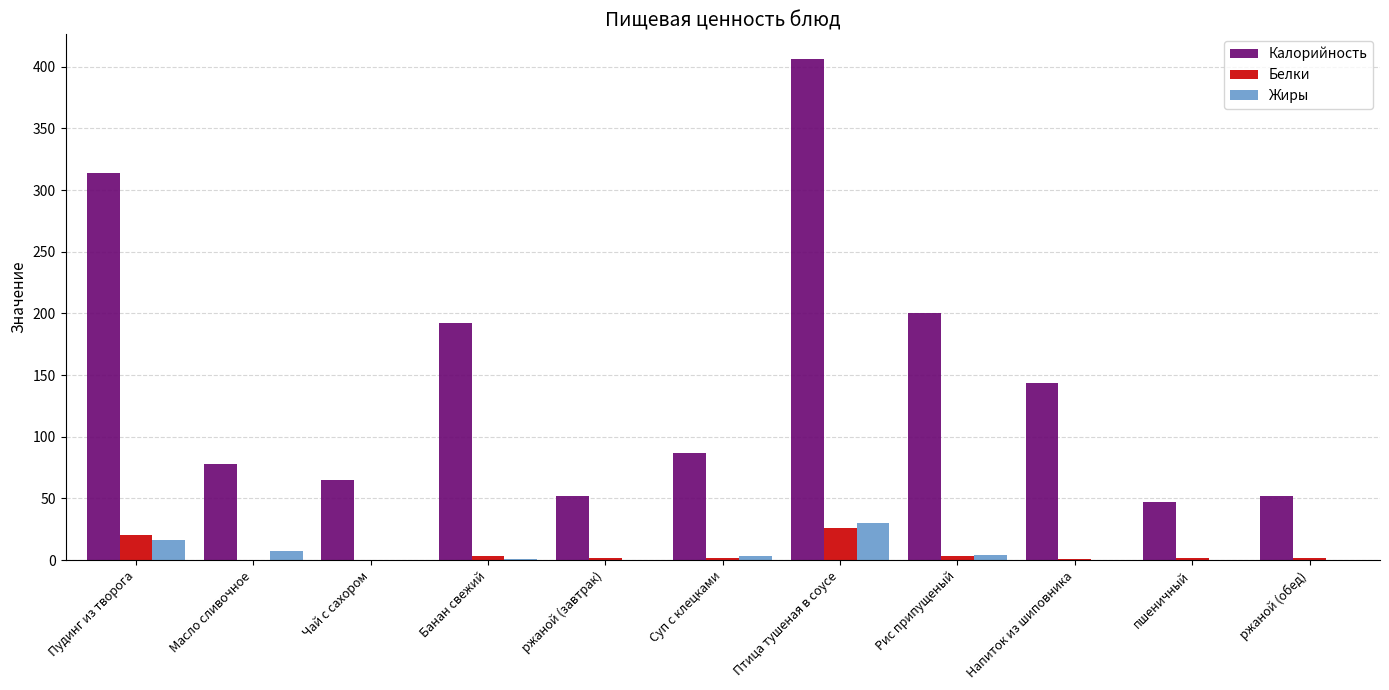

Which series has the largest total across all categories?

Калорийность